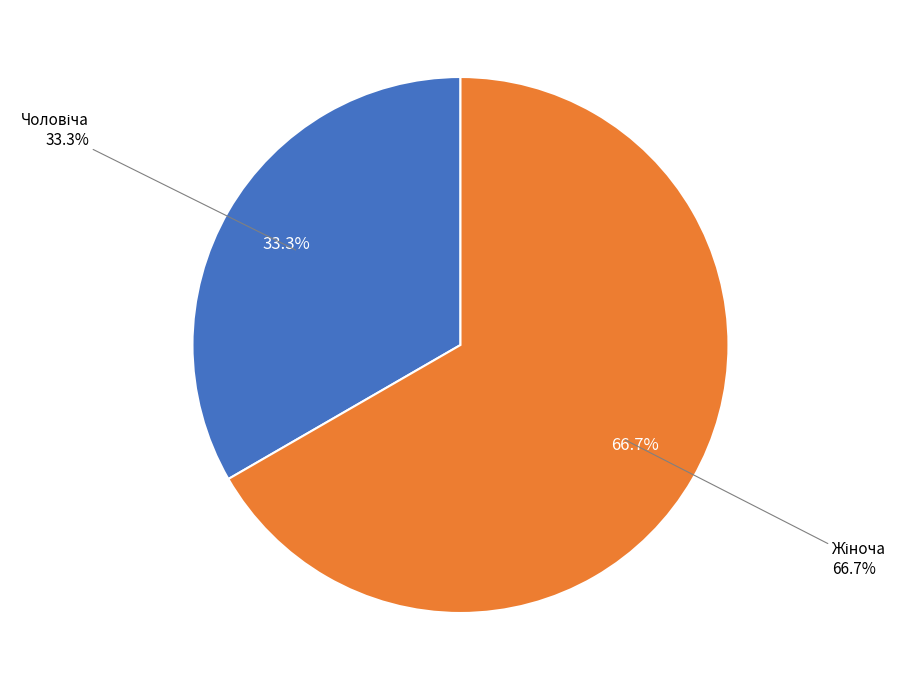

Which slice is the smallest?

Чоловіча